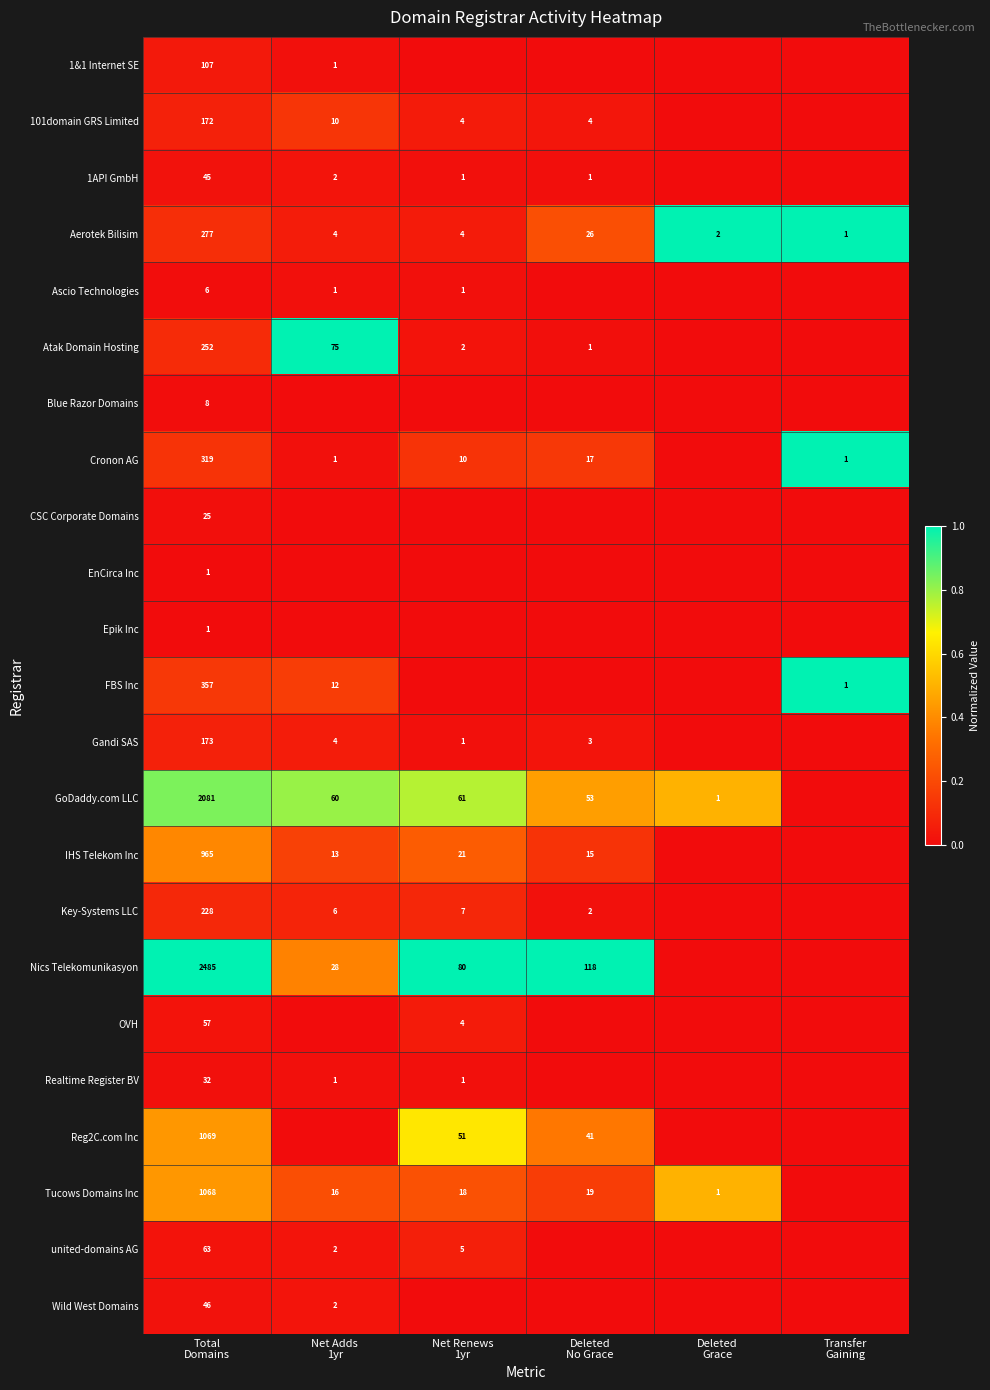

Is the value of FBS Inc at Deleted Grace greater than the value of united-domains AG at Total Domains?

No